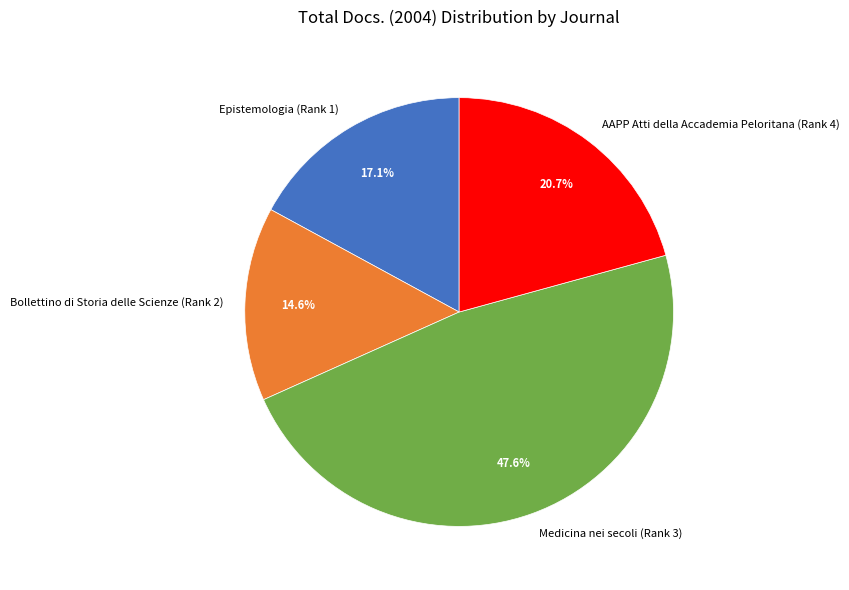

To the nearest percent, what portion does AAPP Atti della Accademia Peloritana (Rank 4) represent?

21%